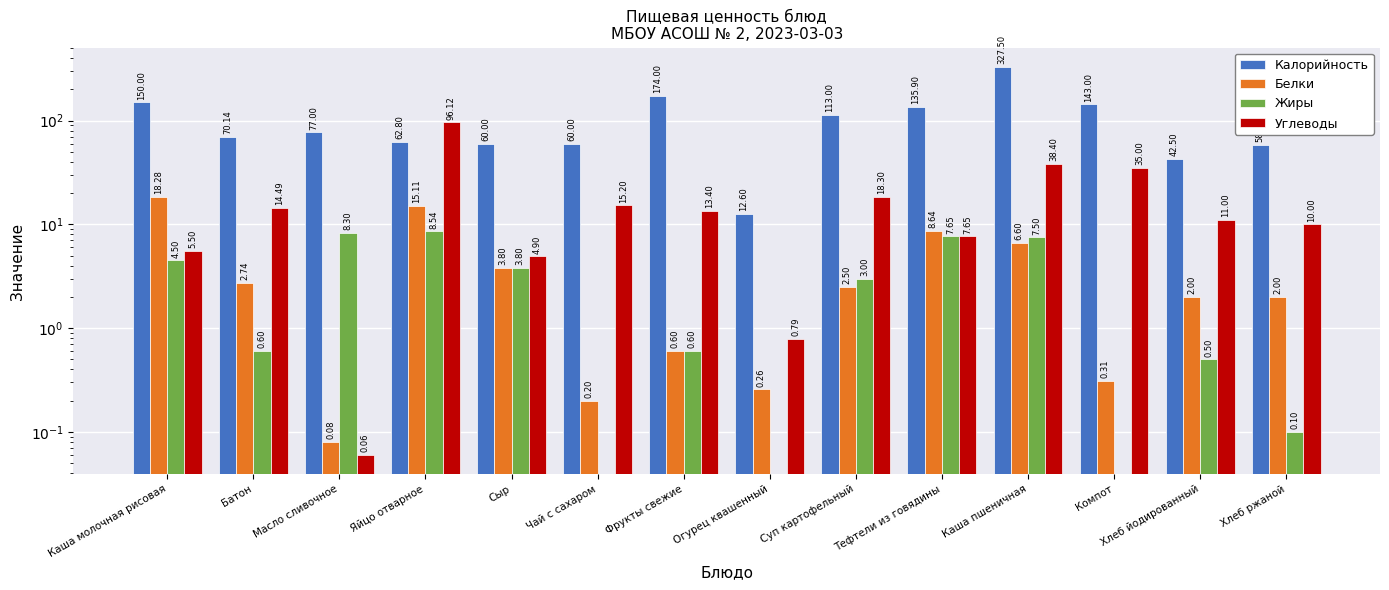

The Калорийность series shows 327.5 at Каша пшеничная. True or false?

True